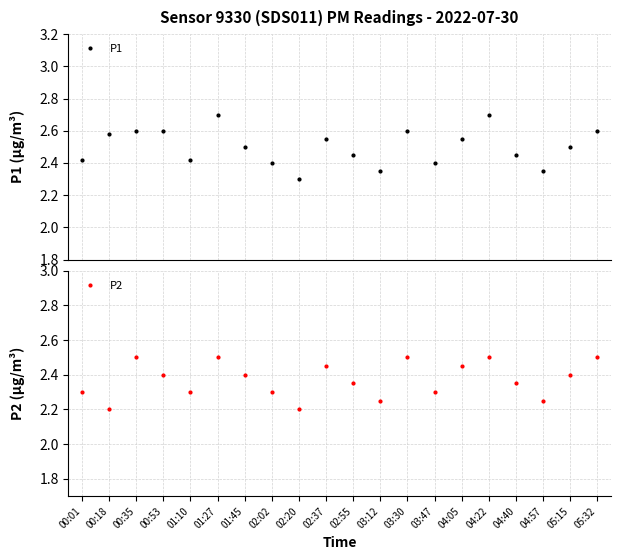

True or false: P1 has a value of 2.6 at 00:35.

True